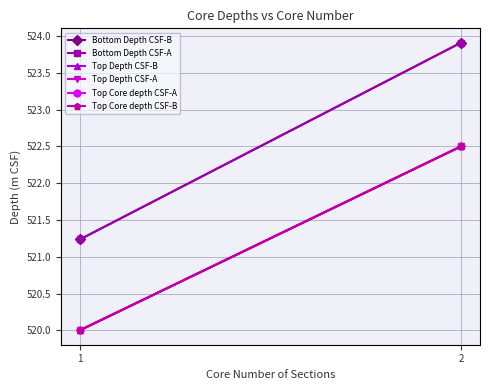

Which series has the largest total across all categories?

Bottom Depth CSF-B